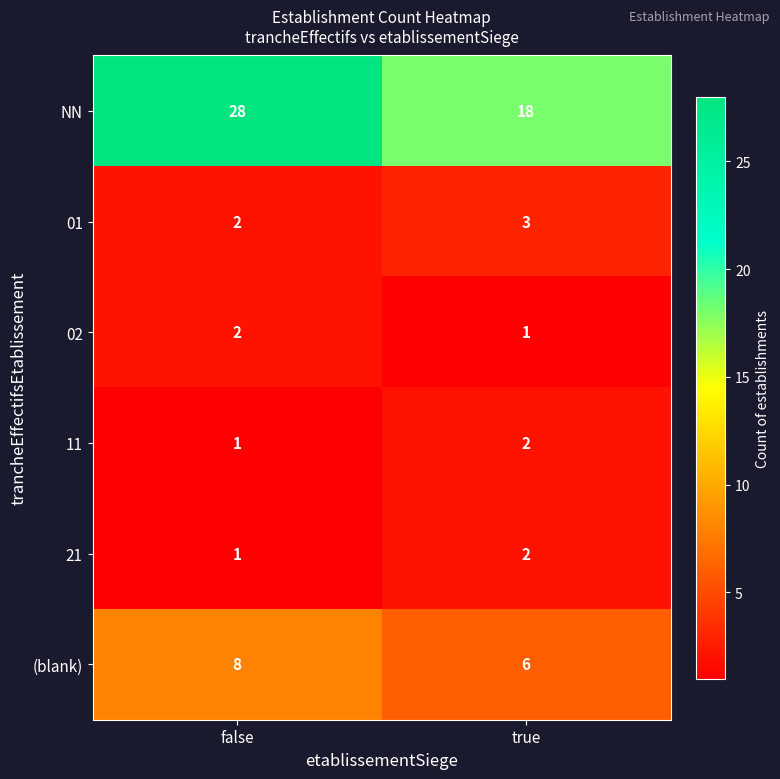

List the labels in order of (blank) value, largest first.

false, true